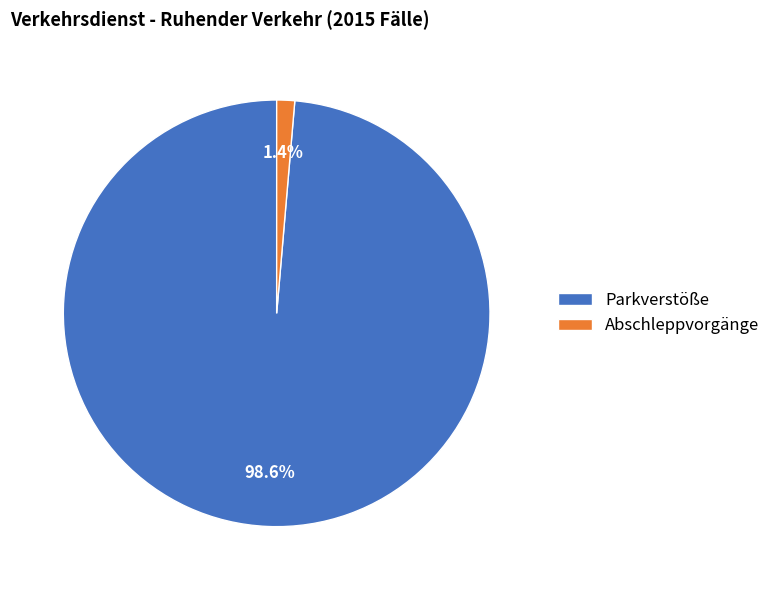

What is the smallest slice in the pie chart?

Abschleppvorgänge